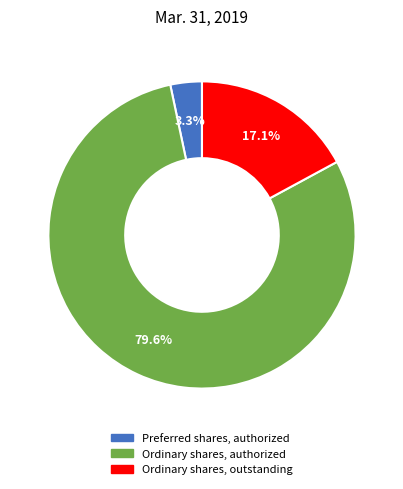

Is there any slice that represents more than half of the pie?

Yes